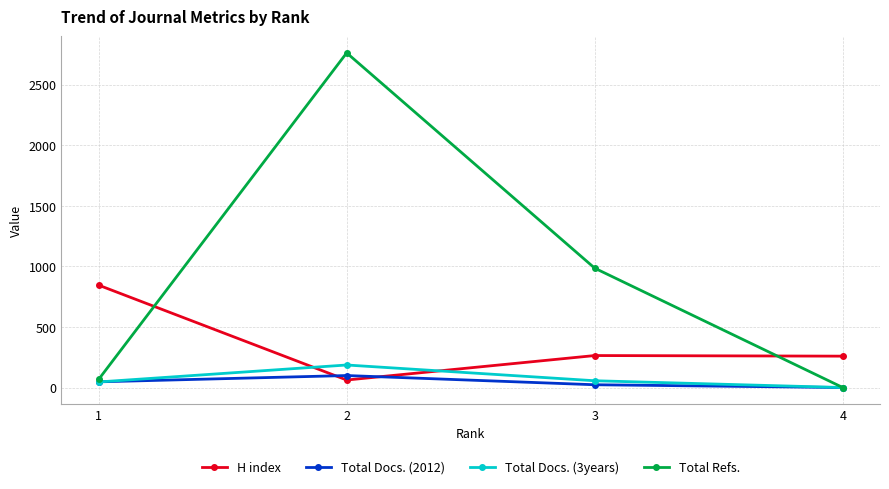

Is this an area chart (filled region under the line)?

No